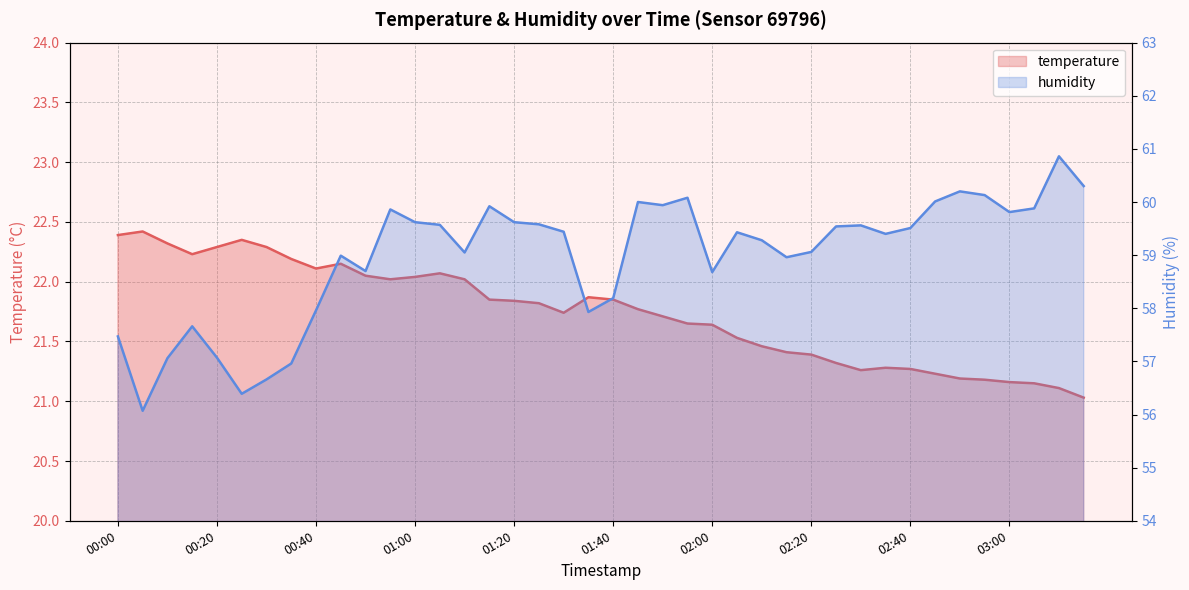

What is the label of the 18th point from the left?

01:25